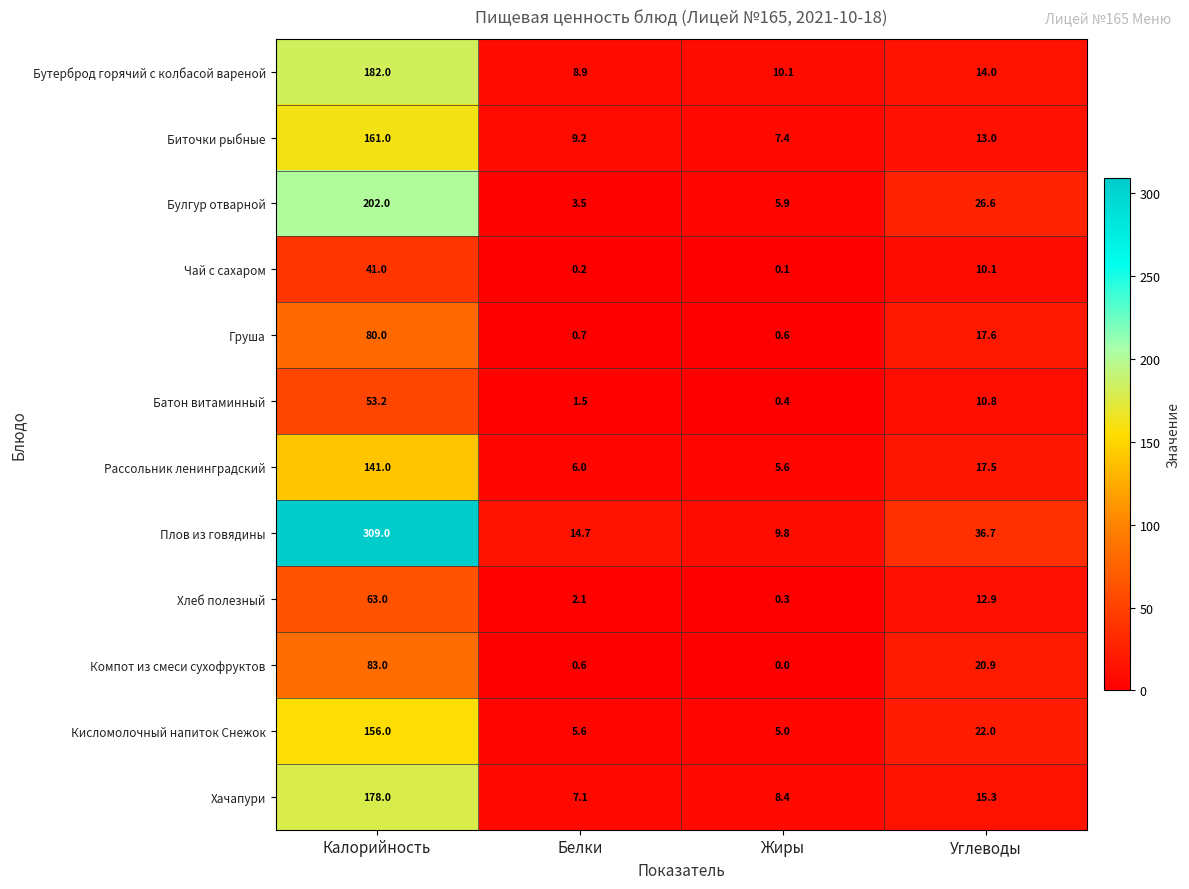

Rank the categories by Булгур отварной value from highest to lowest.

Калорийность, Углеводы, Жиры, Белки